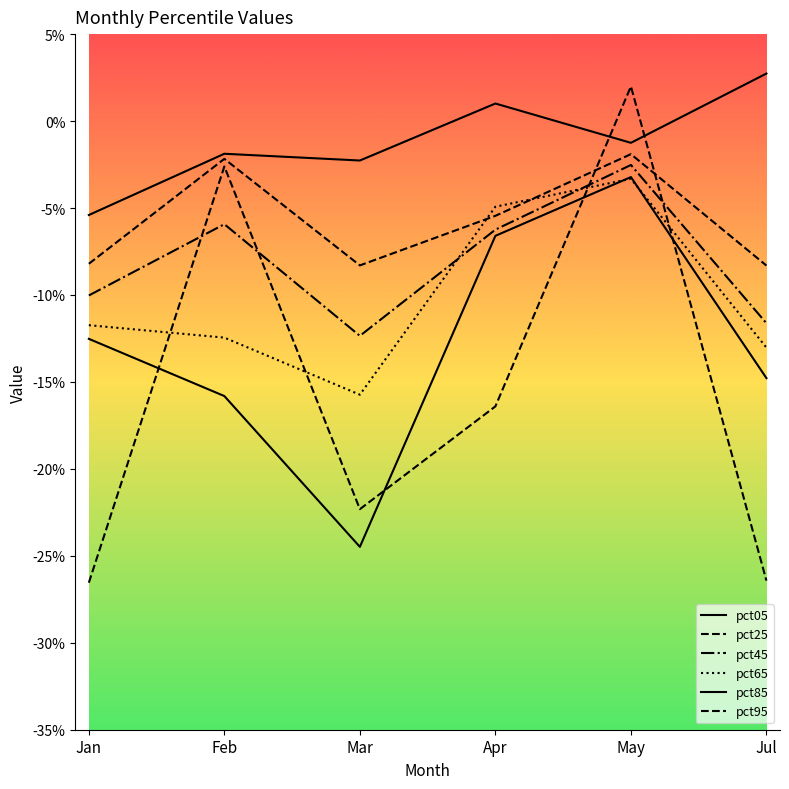

True or false: pct45 and pct85 intersect in this chart.

False